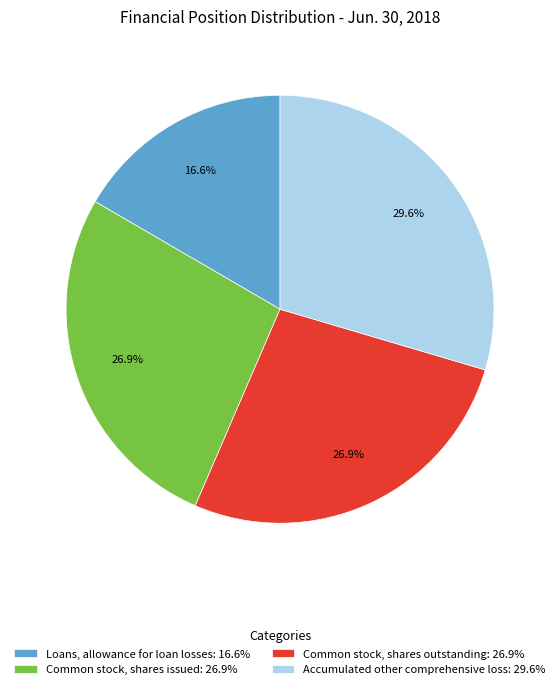

Does Loans, allowance for loan losses represent more than half of the total?

No